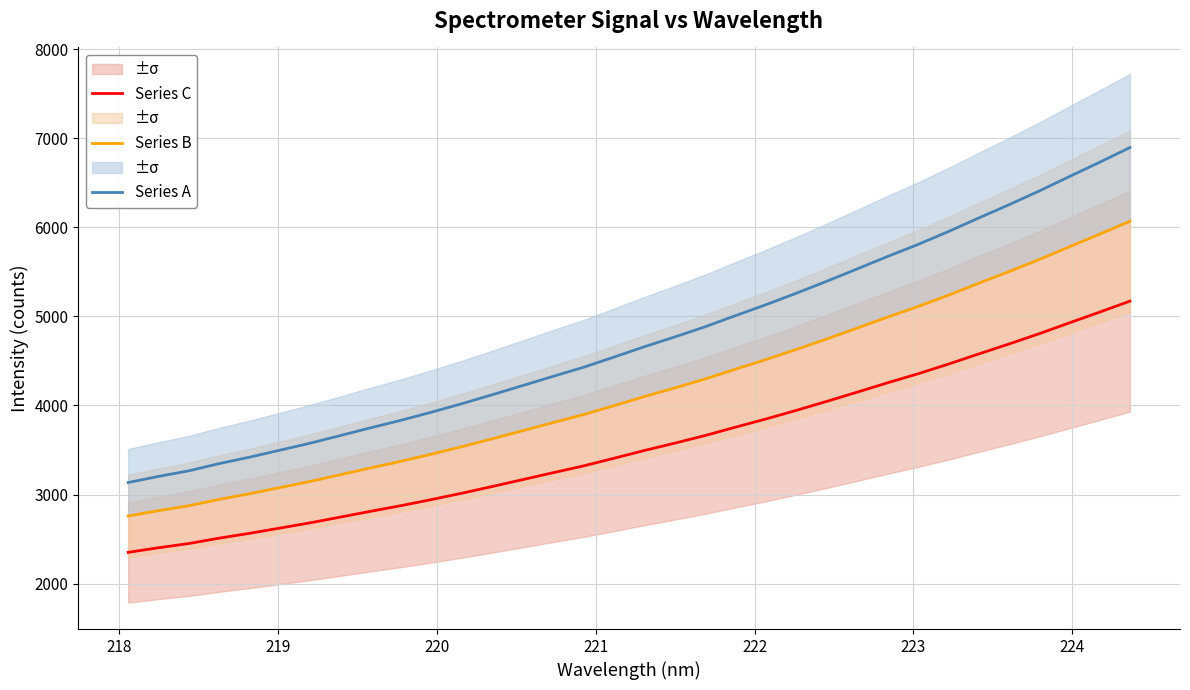

True or false: Series A and Series C cross at least once.

False